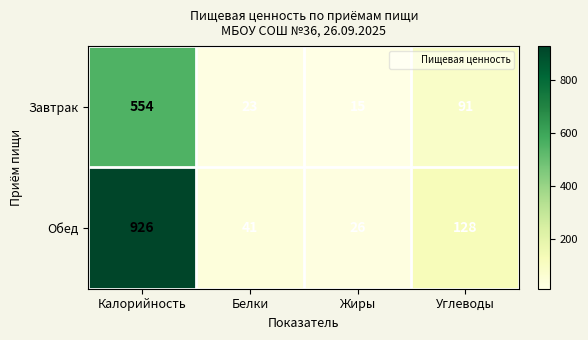

List the series in order of their overall mean, lowest first.

Завтрак, Обед